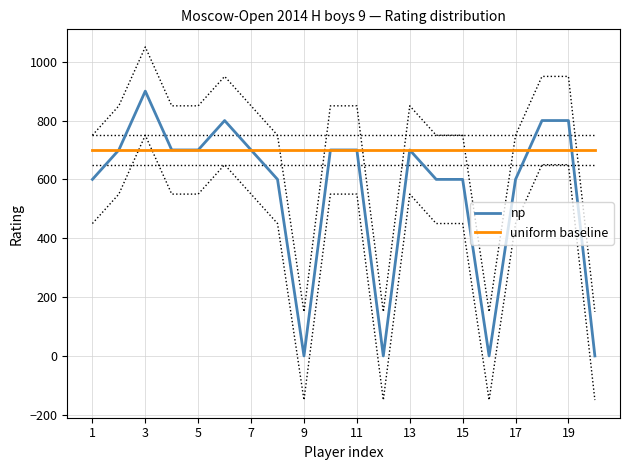

What is the maximum value for np?

900